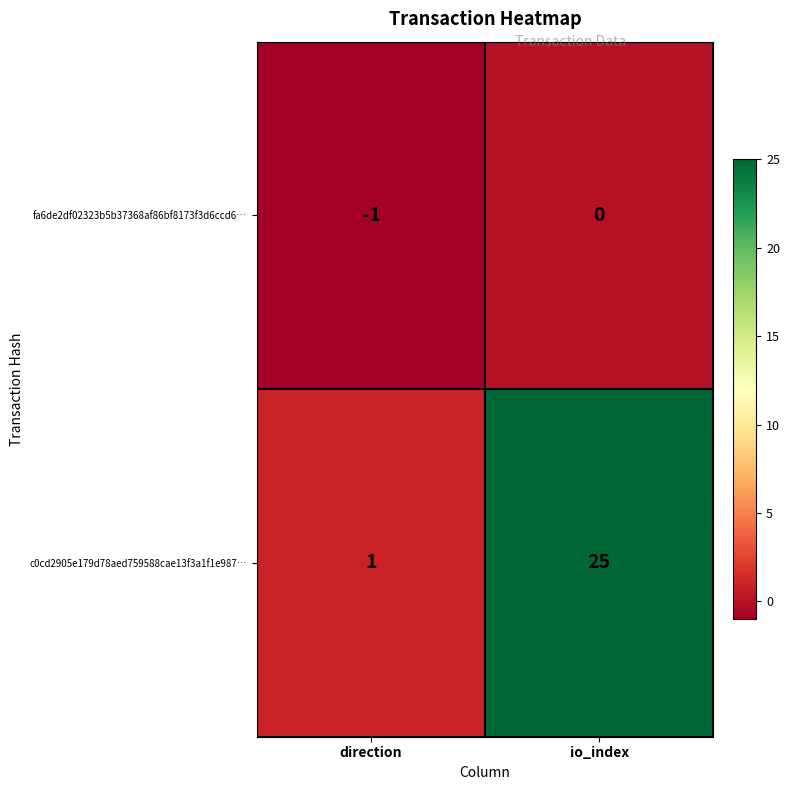

What is the greatest value displayed?

25